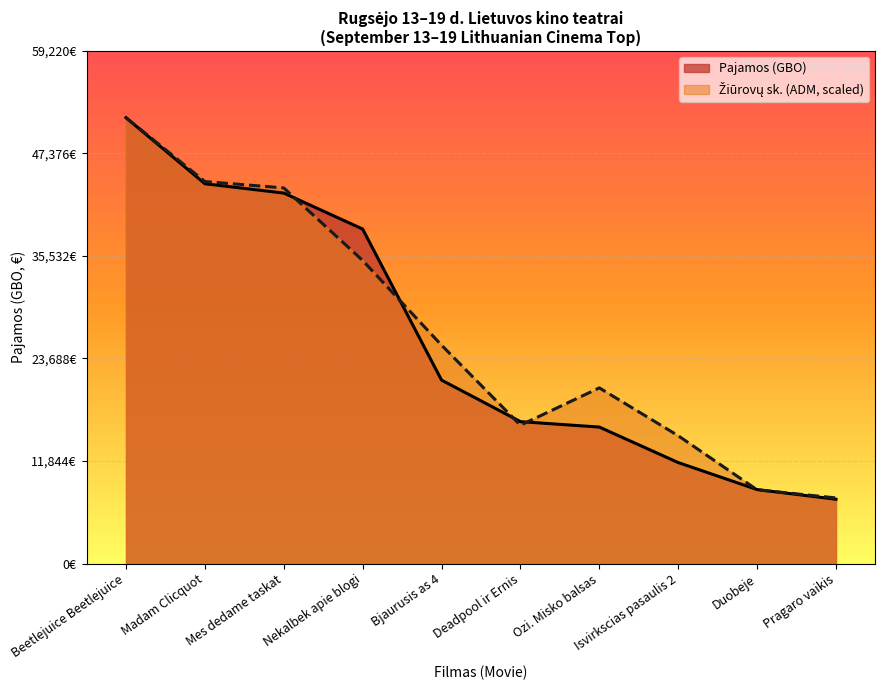

How many values in the ADM series are below 25218?

5